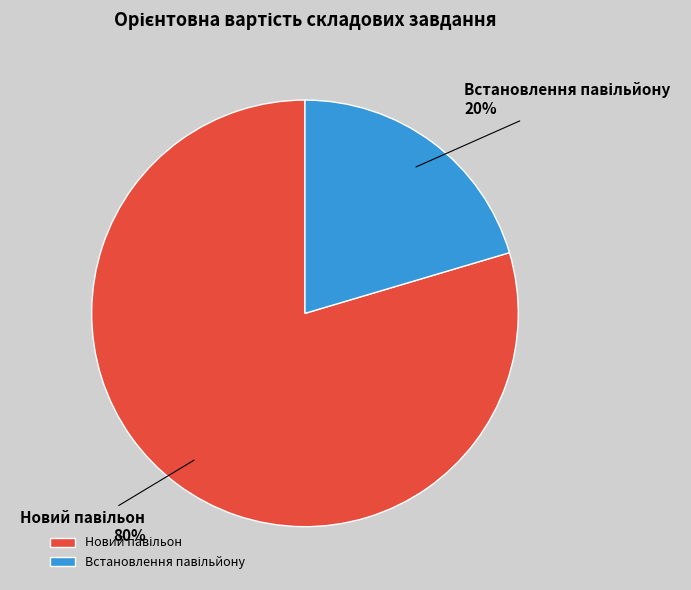

Count the number of slices in the pie.

2